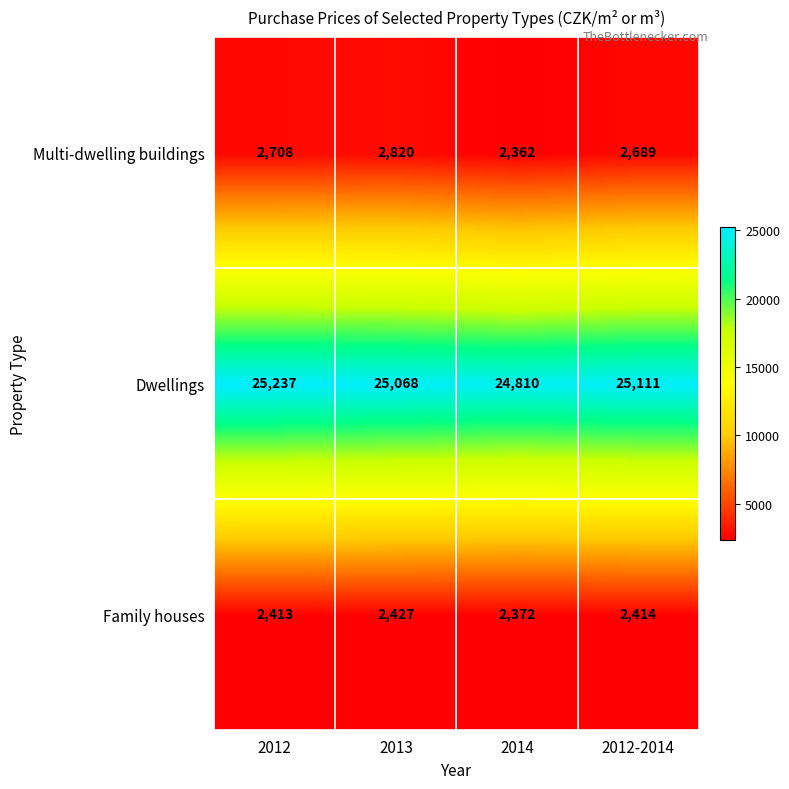

List the labels in order of Dwellings value, smallest first.

2014, 2013, 2012-2014, 2012